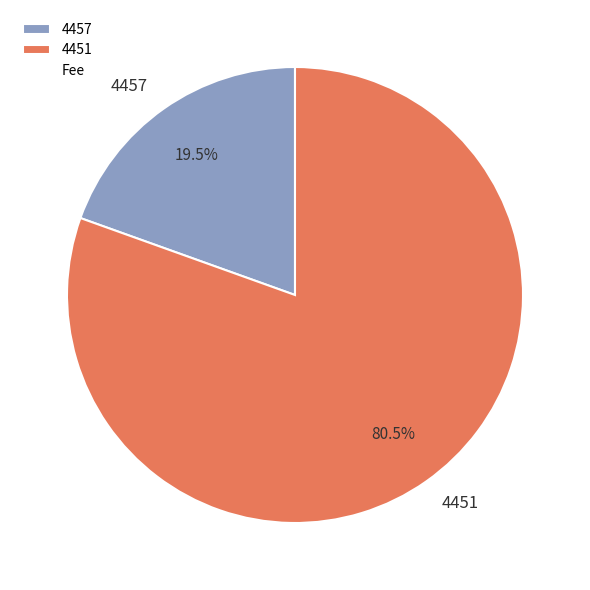

What is the ratio of the value at 4457 to the value at 4451?

0.2